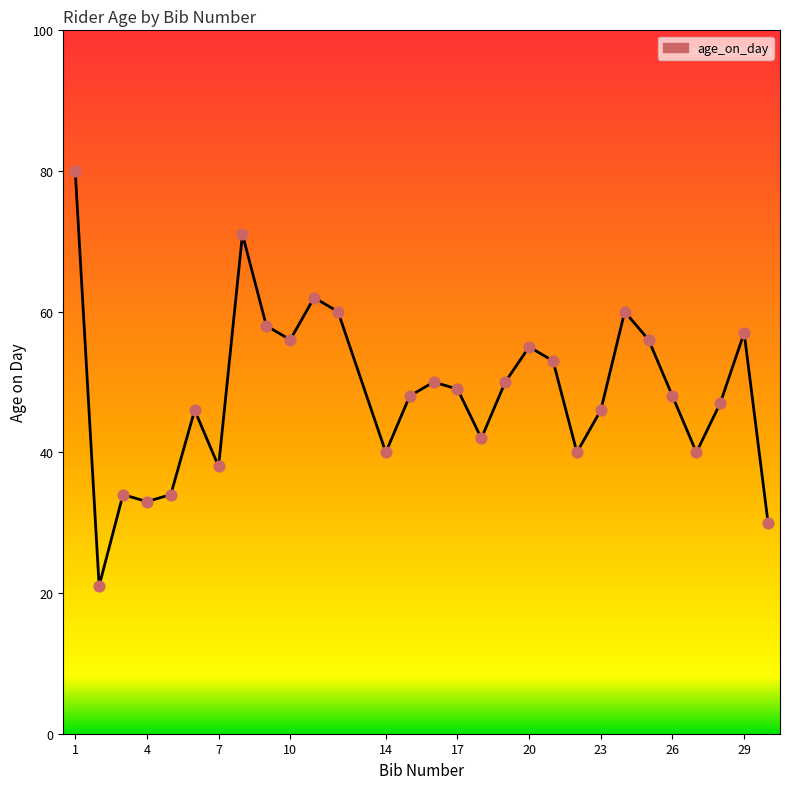

What is the difference between the maximum and minimum values?

59